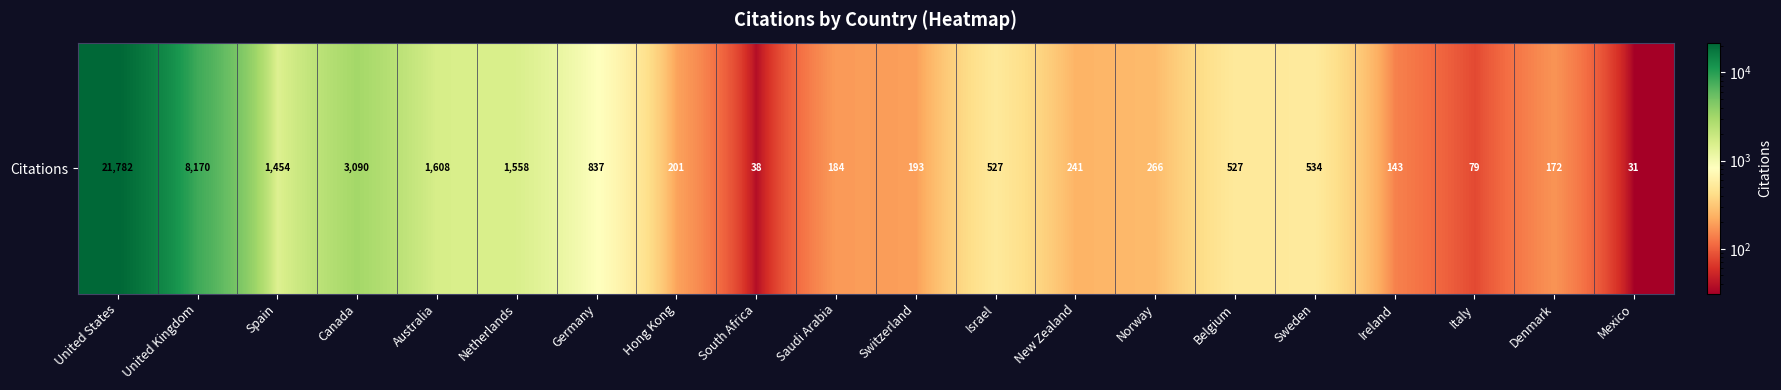

What is the sum of the values at Spain and Belgium?

1981